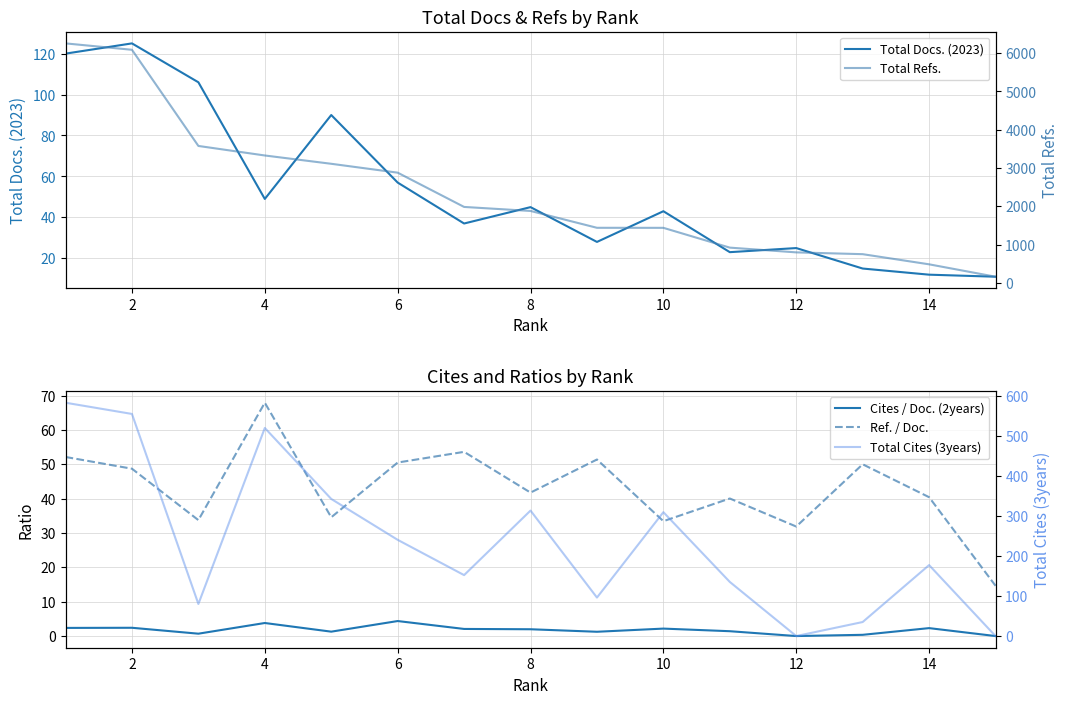

Reading left to right, transcribe all the data shown in this chart.

Total Docs. (2023): 120.0	125.0	106.0	49.0	90.0	57.0	37.0	45.0	28.0	43.0	23.0	25.0	15.0	12.0	11.0
Cites / Doc. (2years): 2.4	2.4	0.7	3.8	1.3	4.4	2.1	2.0	1.2	2.2	1.4	0.0	0.4	2.3	0.0
Ref. / Doc.: 52.1	48.7	33.8	67.9	34.6	50.5	53.6	41.8	51.4	33.4	40.0	31.9	50.0	40.4	14.6
Total Refs.: 6256.0	6089.0	3577.0	3328.0	3111.0	2879.0	1984.0	1879.0	1439.0	1438.0	921.0	797.0	750.0	485.0	161.0
Total Cites (3years): 582.0	554.0	80.0	519.0	342.0	240.0	152.0	313.0	96.0	309.0	135.0	0.0	35.0	177.0	0.0